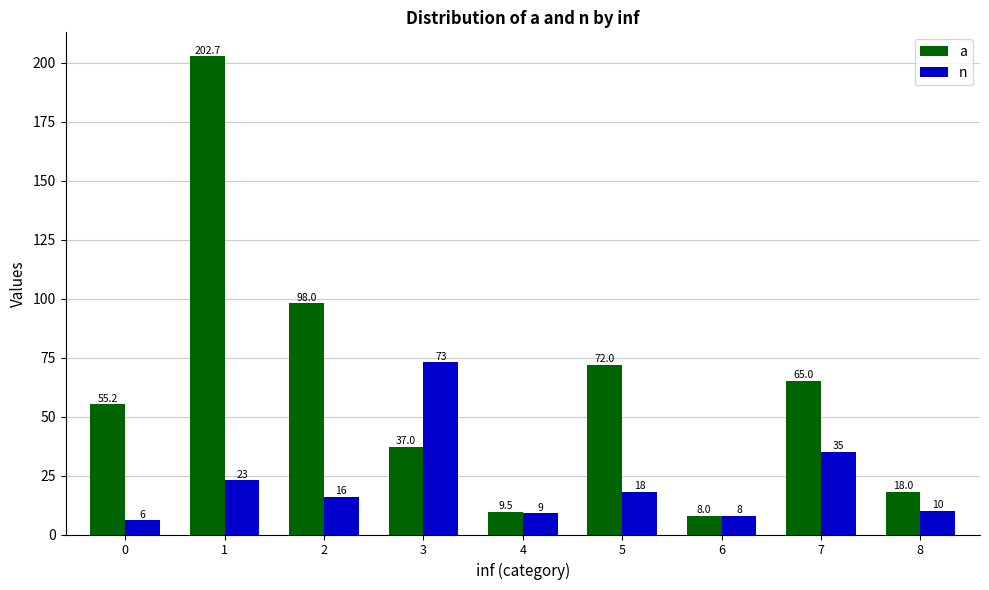

What is the minimum value shown in the chart?

6.0